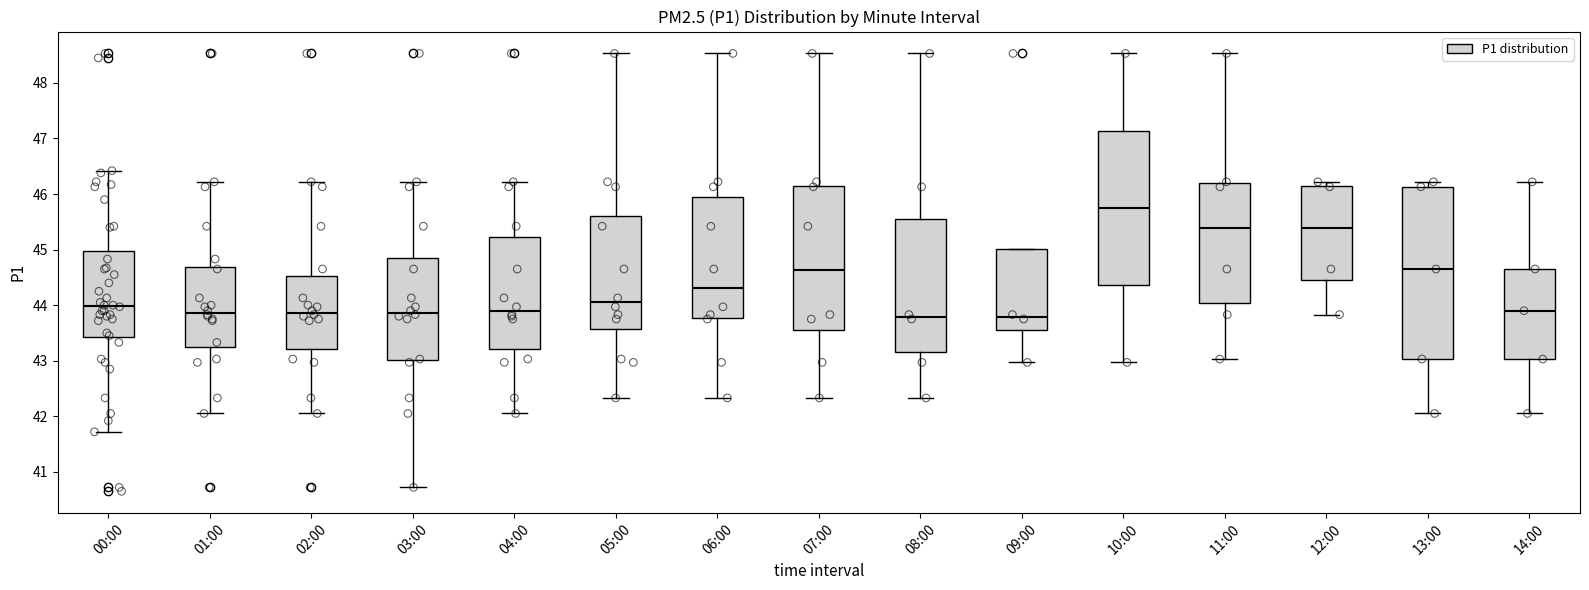

Where is the upper edge of the box for 09:00 on the y-axis? The values are not printed on the chart, so give them approximately, as read against the axis.

45.0